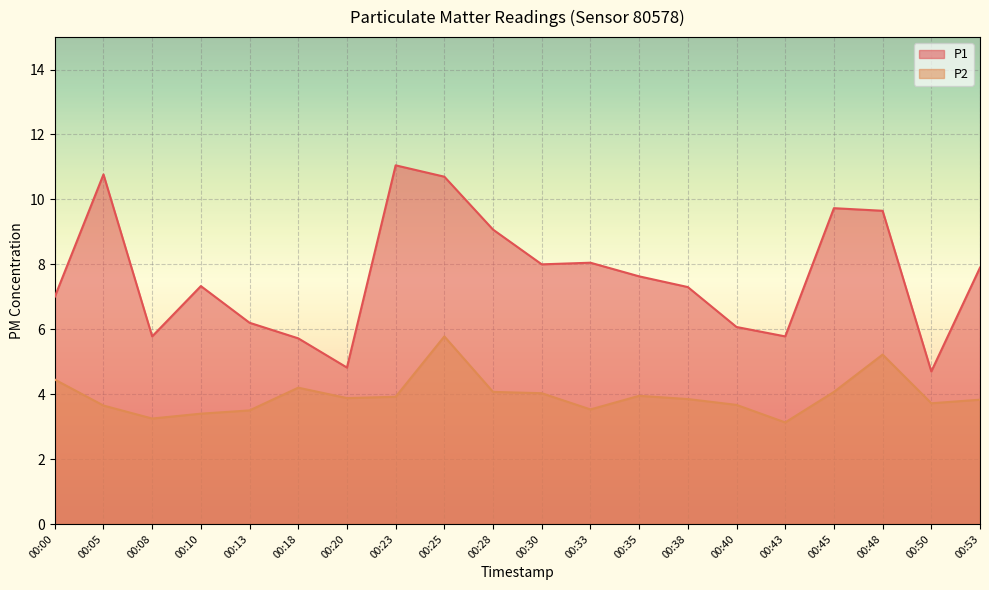

What value does the P1 series have at 00:23?

11.1